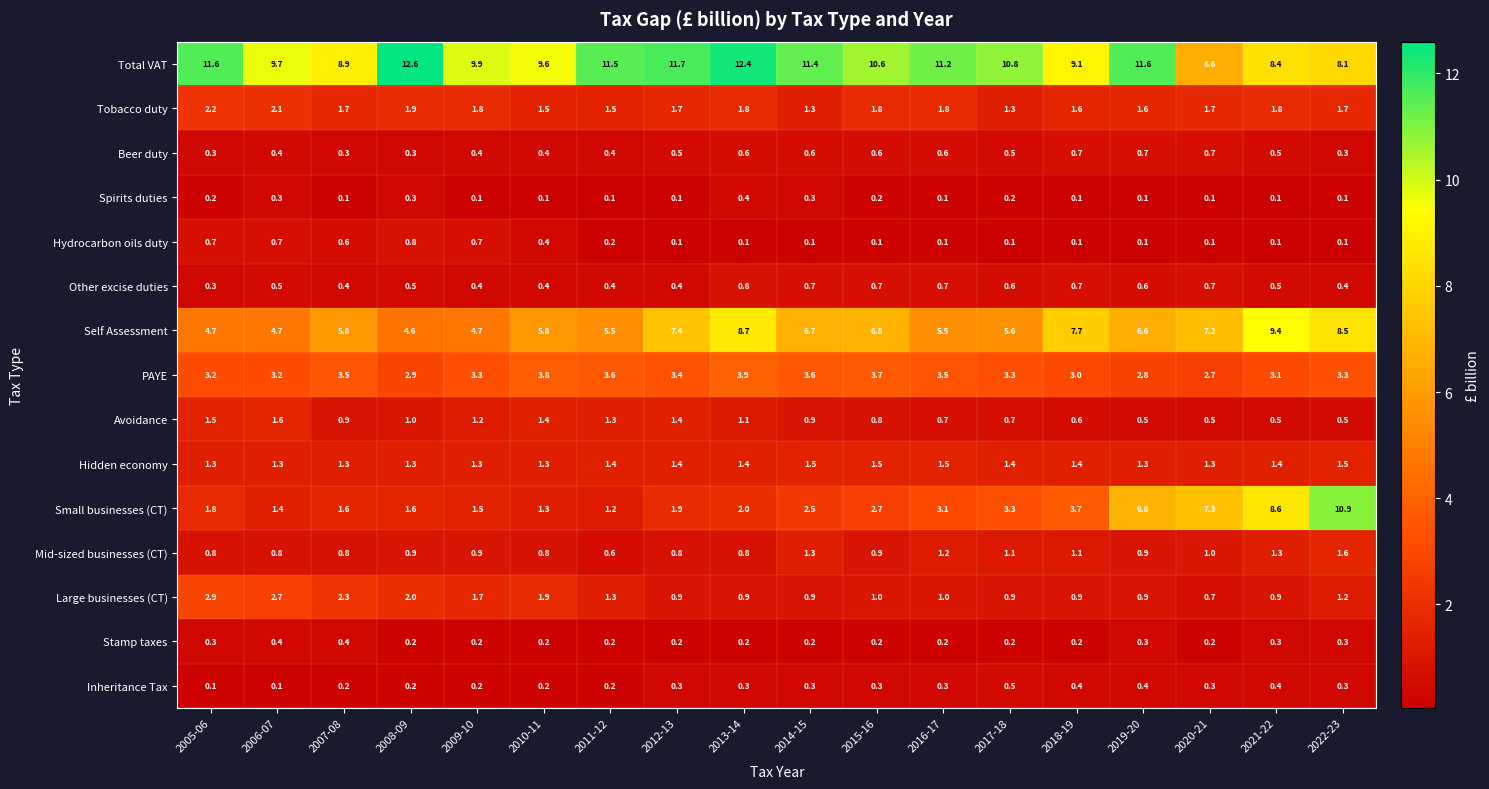

What is the approximate value of Large businesses (CT) at 2020-21?

0.7